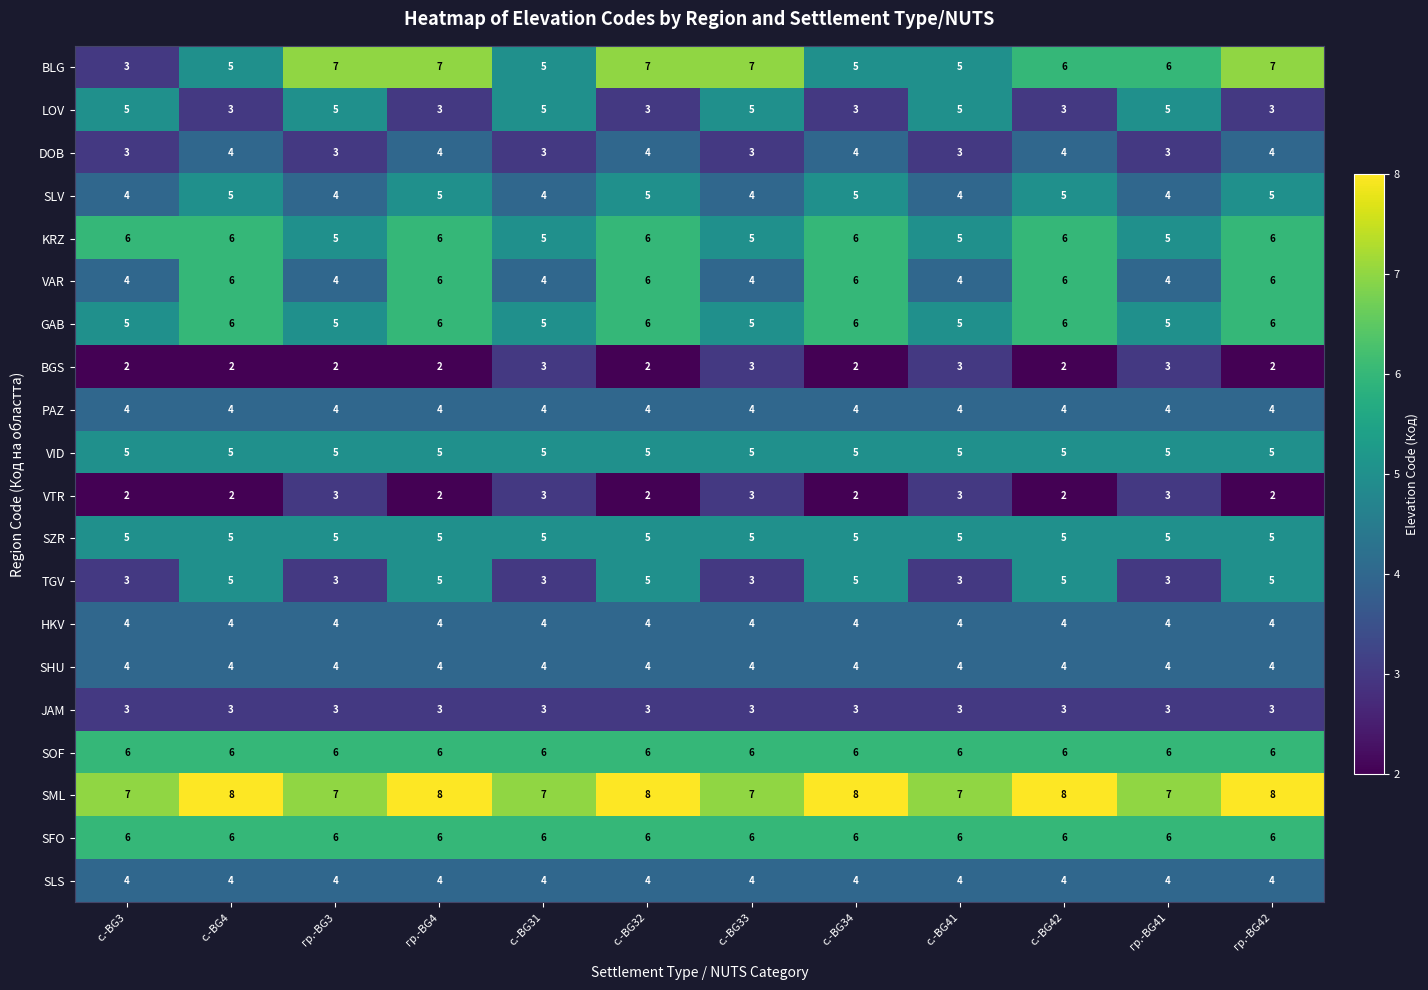

Which series has the widest spread of values?

BLG